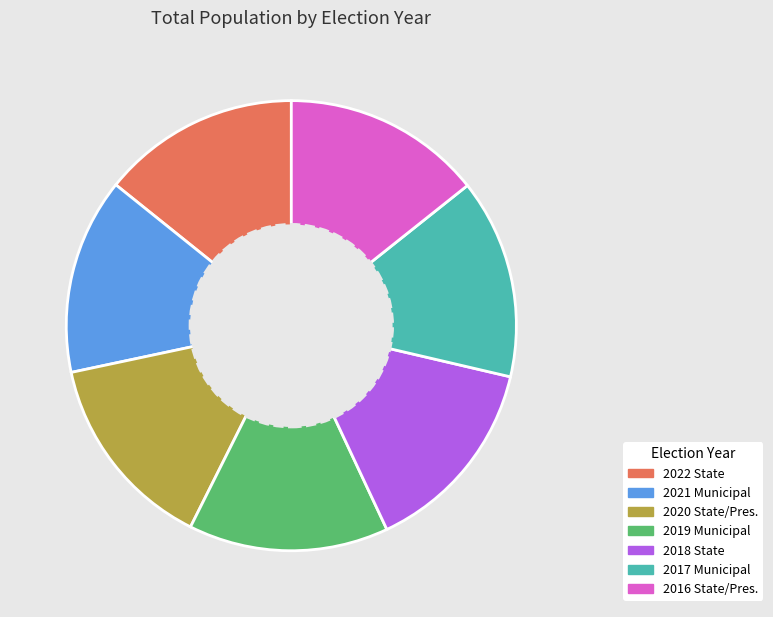

Does any single category account for the majority?

No